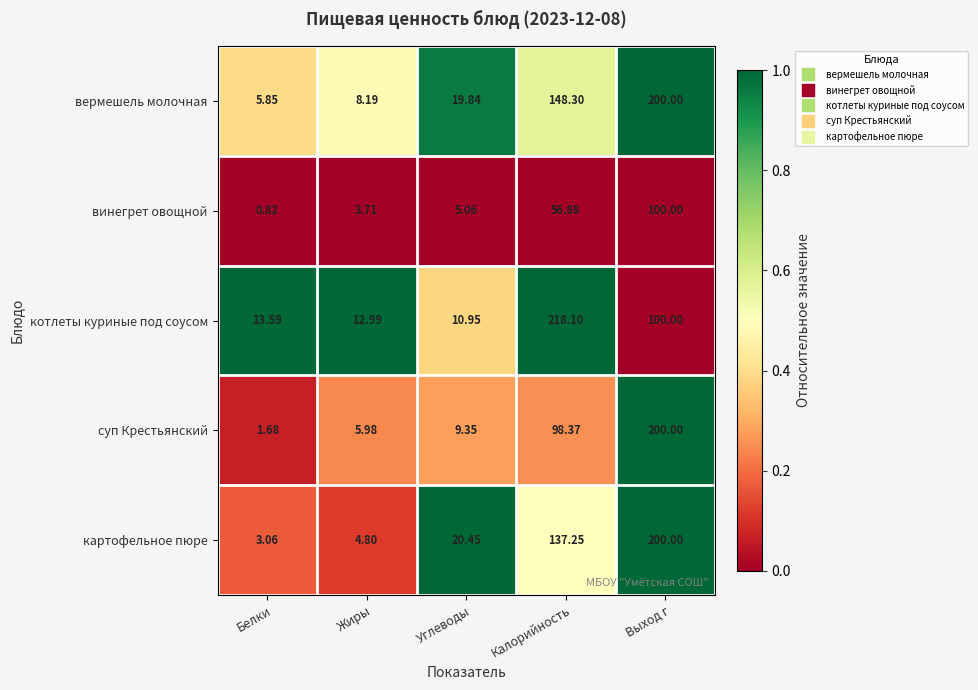

At Углеводы, list the series in order from smallest to largest.

винегрет овощной, суп Крестьянский, котлеты куриные под соусом, вермешель молочная, картофельное пюре